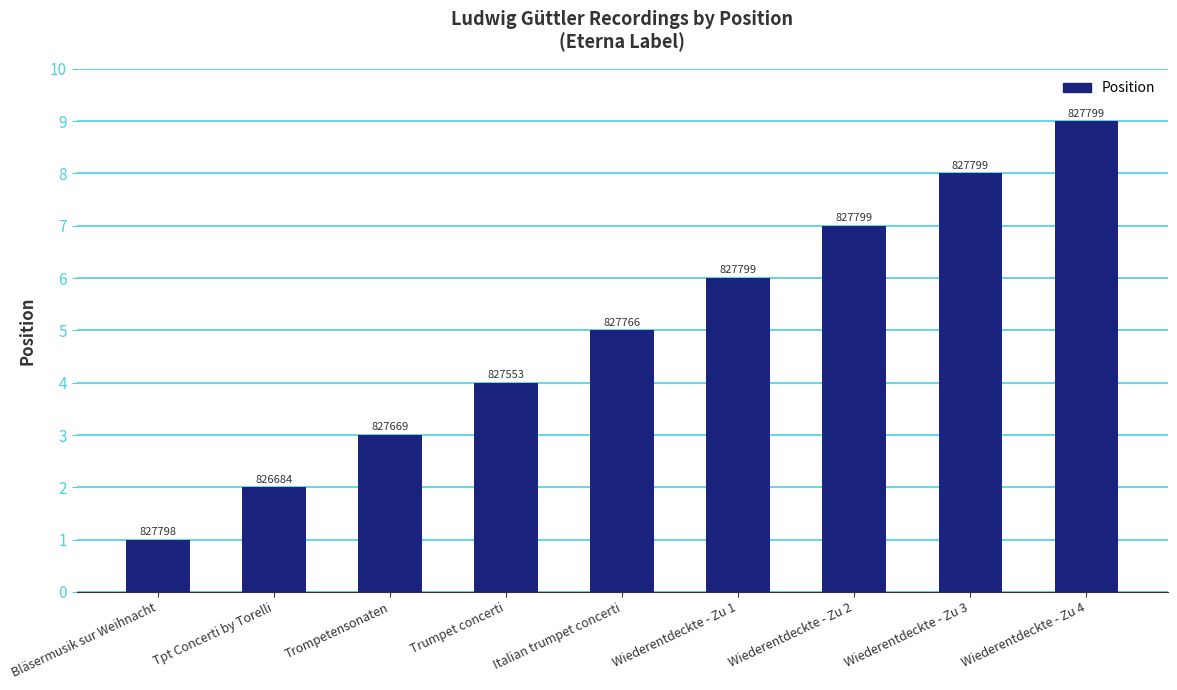

Which category has the highest value across all series?

Wiederentdeckte - Zu 4